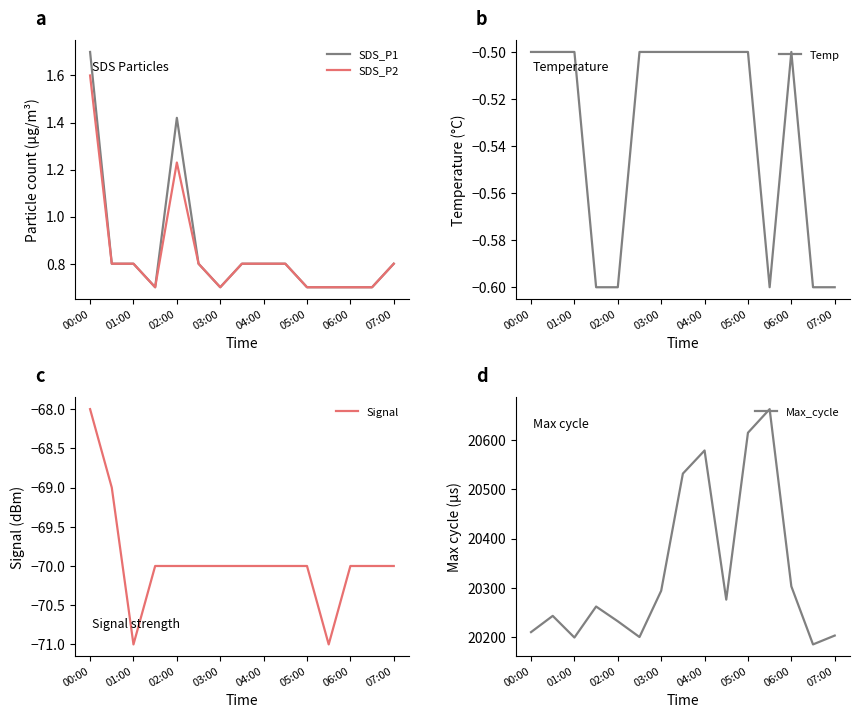

What is the average value of the Max_cycle series?

20333